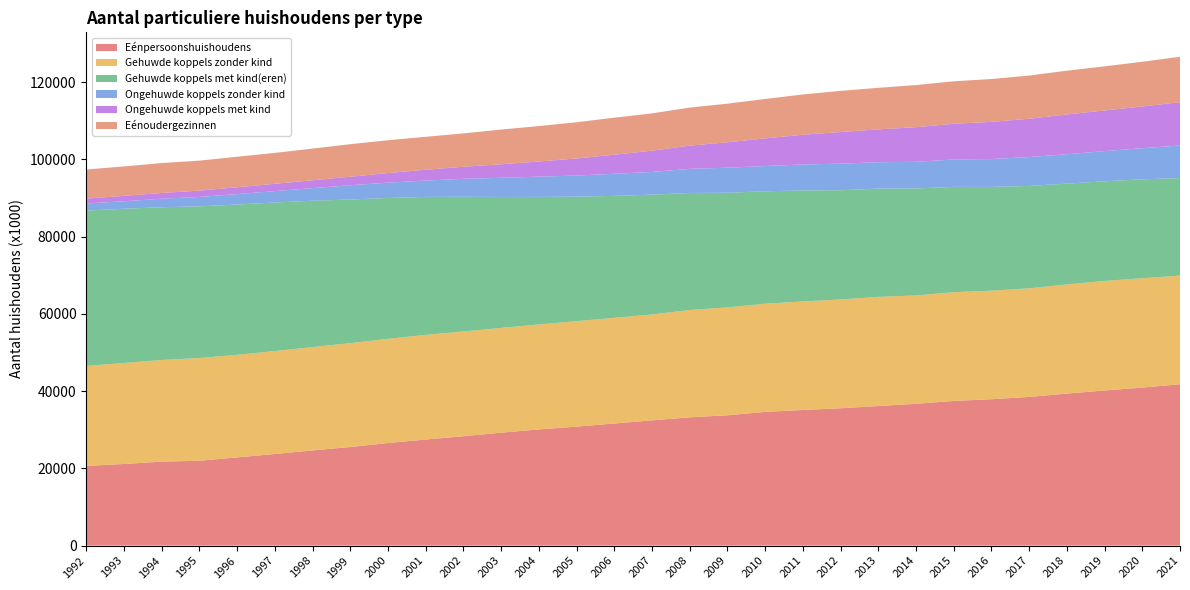

Reading right to left, list all the values displayed in this chart.

Eénpersoonshuishoudens: 2021=41782	2020=40912	2019=40169	2018=39371	2017=38500	2016=37907	2015=37466	2014=36714	2013=36142	2012=35568	2011=35115	2010=34624	2009=33750	2008=33218	2007=32431	2006=31619	2005=30809	2004=30094	2003=29237	2002=28321	2001=27466	2000=26563	1999=25532	1998=24649	1997=23729	1996=22845	1995=21968	1994=21749	1993=21142	1992=20641
Gehuwde koppels zonder kind: 2021=28135	2020=28326	2019=28374	2018=28258	2017=28116	2016=28105	2015=28154	2014=28061	2013=28267	2012=28172	2011=28110	2010=28006	2009=27942	2008=27793	2007=27432	2006=27359	2005=27320	2004=27165	2003=27136	2002=27125	2001=27112	2000=26978	1999=26899	1998=26758	1997=26648	1996=26563	1995=26610	1994=26314	1993=26146	1992=25896
Gehuwde koppels met kind(eren): 2021=25247	2020=25608	2019=25787	2018=26100	2017=26520	2016=26863	2015=27273	2014=27710	2013=28032	2012=28282	2011=28733	2010=29118	2009=29668	2008=30298	2007=31010	2006=31585	2005=32227	2004=33034	2003=33906	2002=34880	2001=35716	2000=36475	1999=37190	1998=37892	1997=38465	1996=38909	1995=39278	1994=39556	1993=39941	1992=40216
Ongehuwde koppels zonder kind: 2021=8435	2020=8063	2019=7821	2018=7608	2017=7472	2016=7222	2015=7078	2014=6889	2013=6830	2012=6883	2011=6729	2010=6542	2009=6492	2008=6249	2007=5885	2006=5721	2005=5467	2004=5248	2003=4959	2002=4648	2001=4230	2000=3964	1999=3695	1998=3267	1997=2951	1996=2708	1995=2426	1994=2207	1993=1935	1992=1838
Ongehuwde koppels met kind: 2021=11209	2020=10796	2019=10523	2018=10310	2017=9922	2016=9628	2015=9258	2014=8967	2013=8516	2012=8183	2011=7709	2010=7156	2009=6583	2008=6014	2007=5499	2006=4944	2005=4422	2004=3926	2003=3502	2002=3119	2001=2808	2000=2490	1999=2204	1998=2034	1997=1895	1996=1765	1995=1638	1994=1497	1993=1396	1992=1268
Eénoudergezinnen: 2021=11768	2020=11582	2019=11427	2018=11330	2017=11185	2016=11093	2015=10998	2014=10913	2013=10746	2012=10662	2011=10420	2010=10199	2009=10001	2008=9852	2007=9662	2006=9580	2005=9380	2004=9167	2003=8993	2002=8647	2001=8524	2000=8494	1999=8423	1998=8204	1997=8004	1996=7903	1995=7765	1994=7735	1993=7629	1992=7527